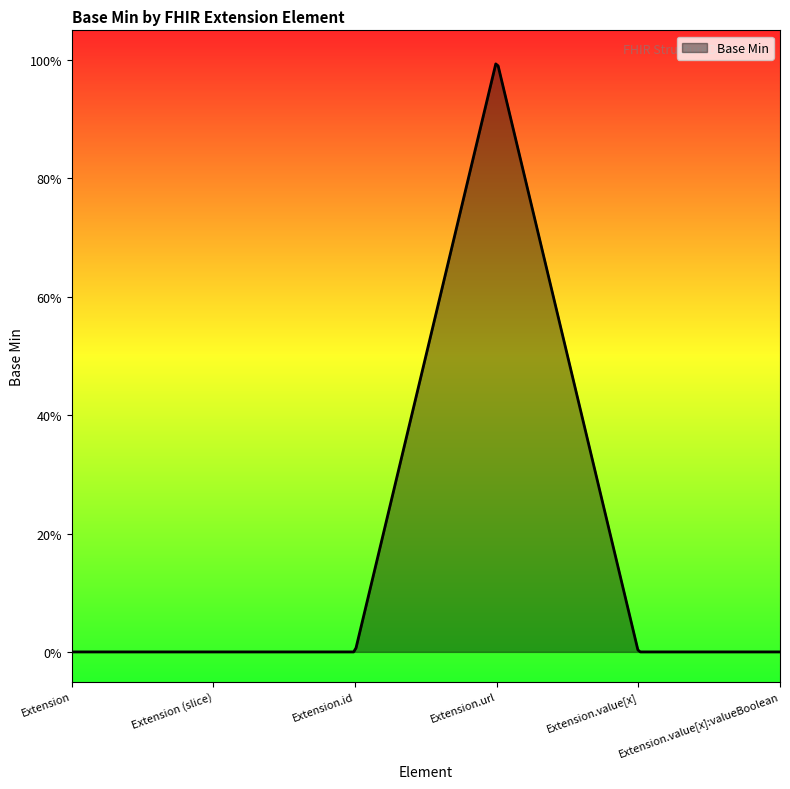

Does the chart have visible grid lines?

No